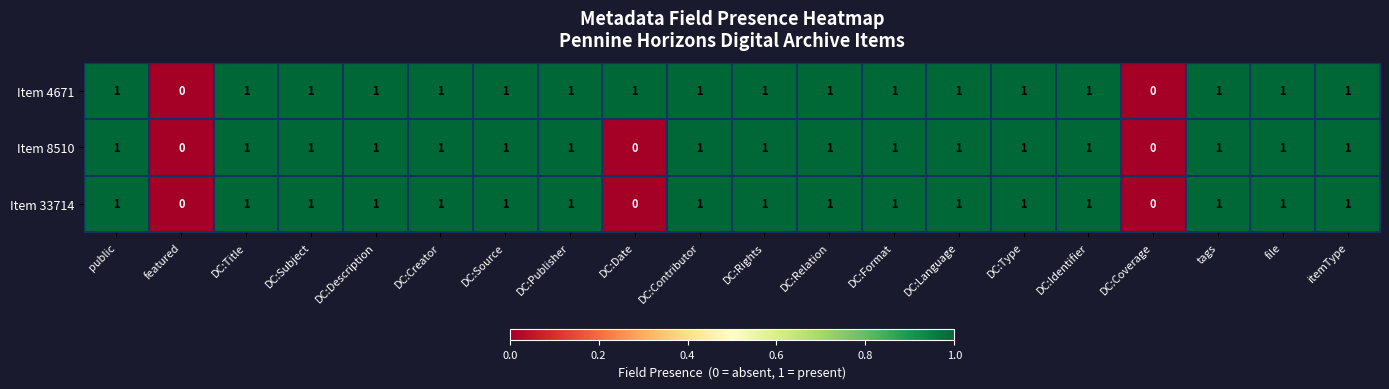

Is it true that Item 33714 equals 1 at file?

True